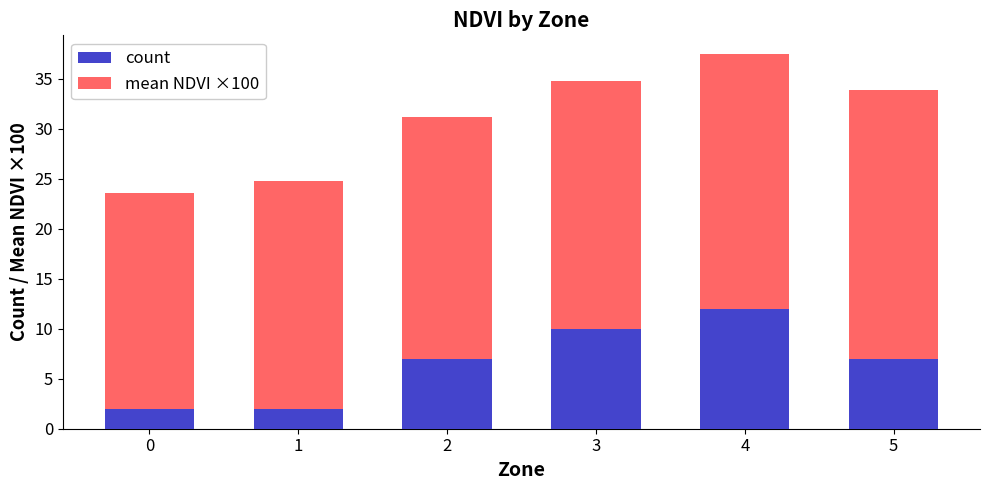

What is the difference between the maximum and minimum values in the count series?

10.0